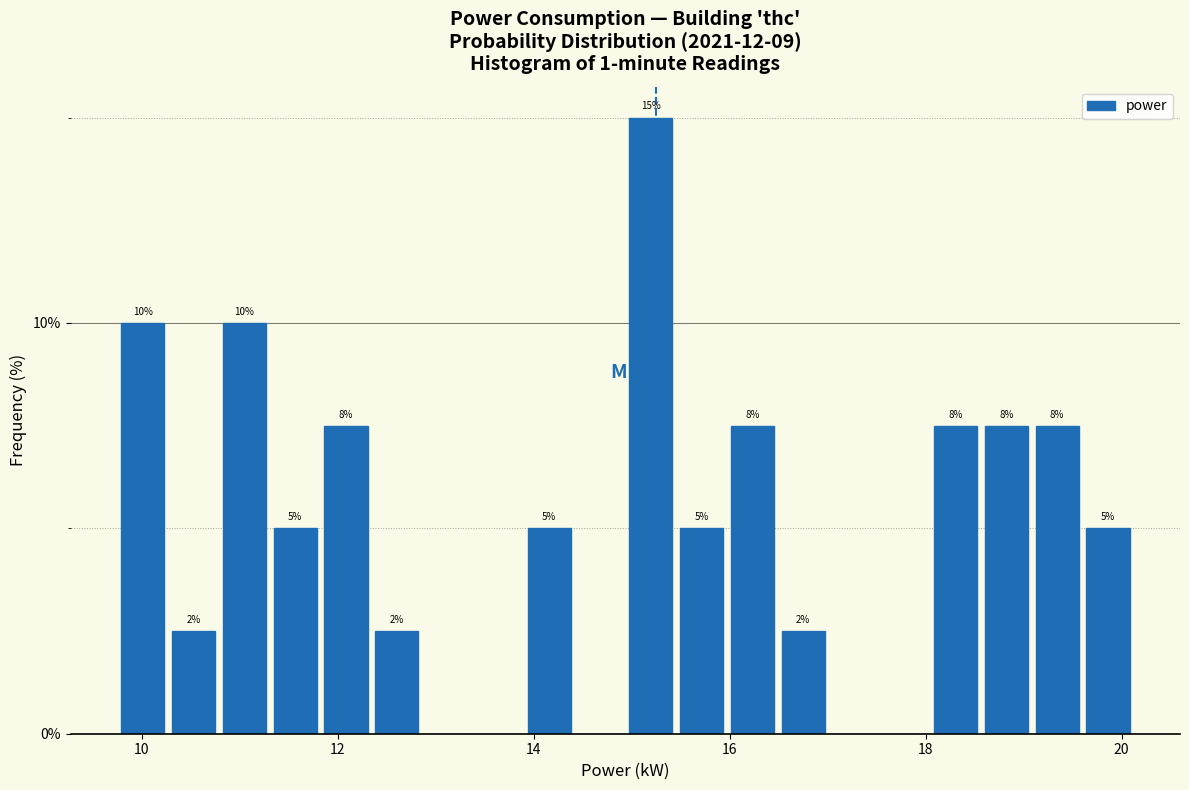

Read against the x-axis, roughly where is the centre of the tallest bar?

15.2